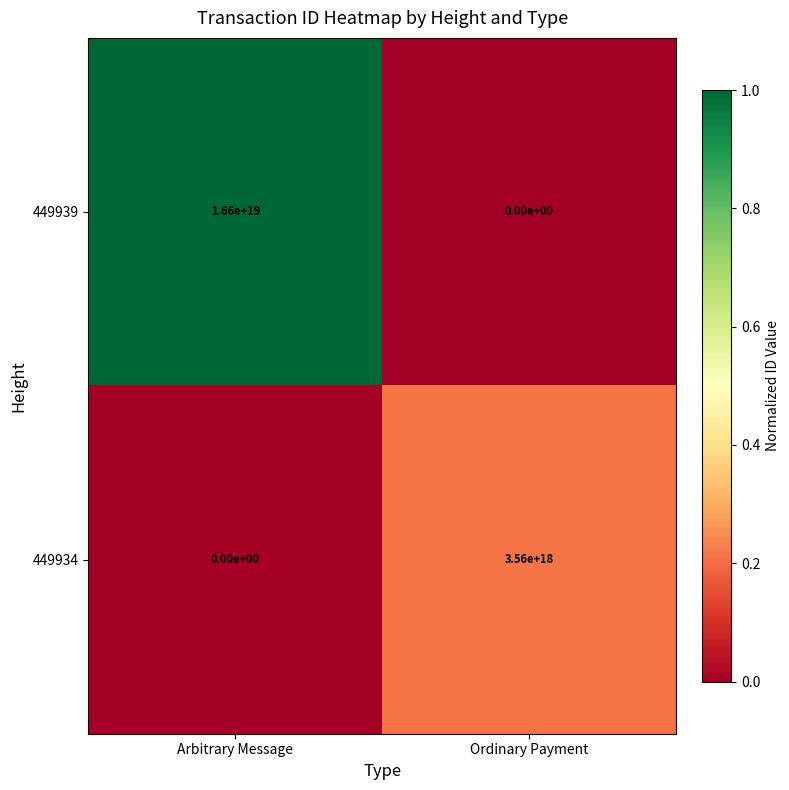

How many data points does each series have?

2